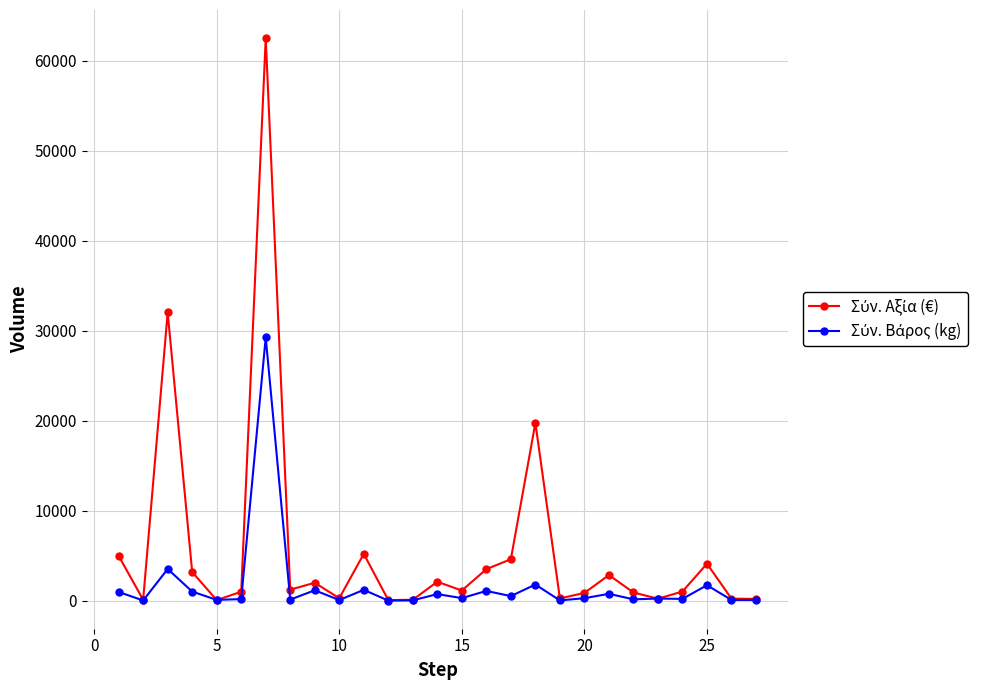

What is the greatest value displayed?

62495.5